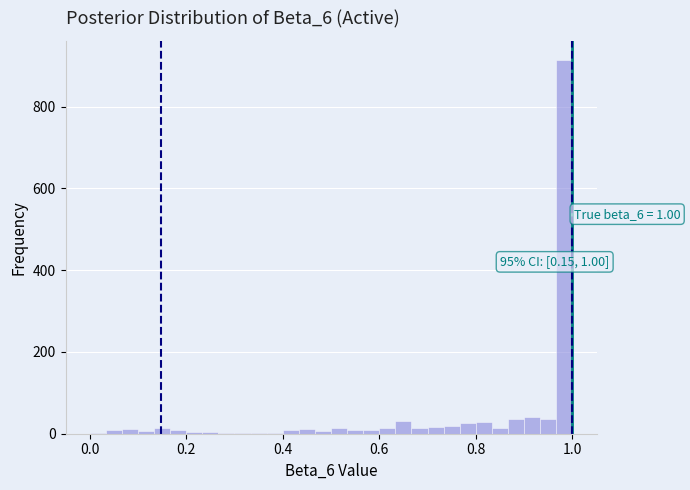

Read against the x-axis, roughly where is the centre of the tallest bar?

0.98